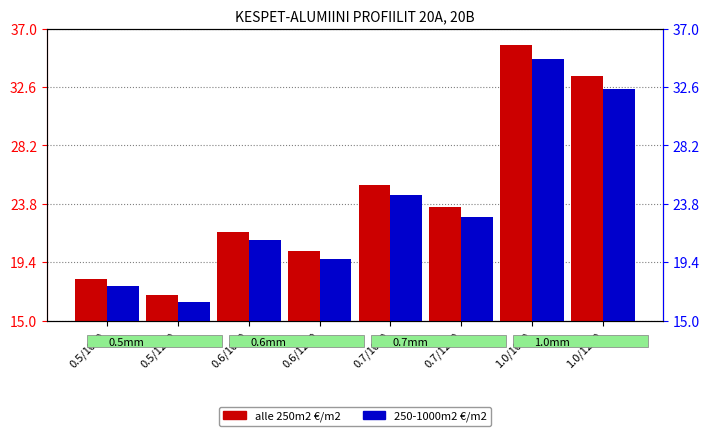

What is the label of the 1st bar from the right?

1.0/1250